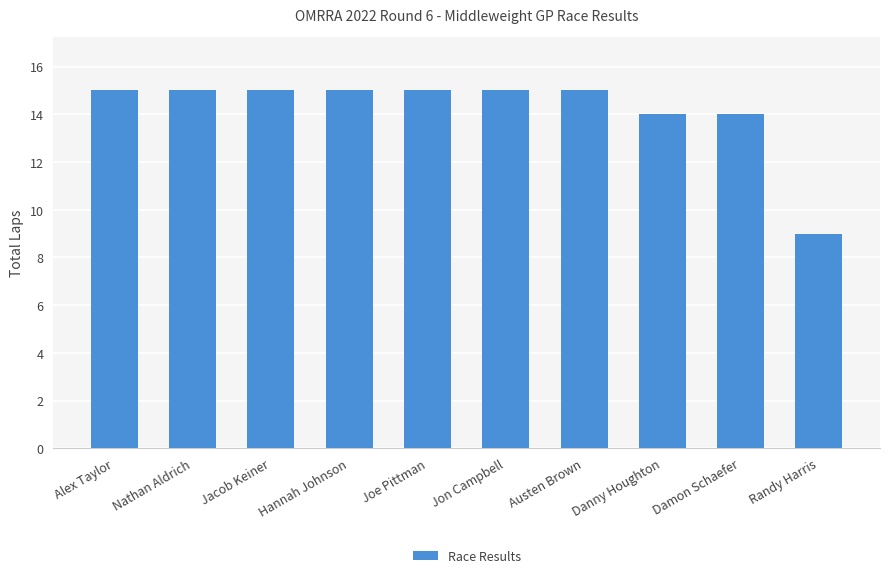

What is the ratio of the value at Hannah Johnson to the value at Randy Harris?

1.7